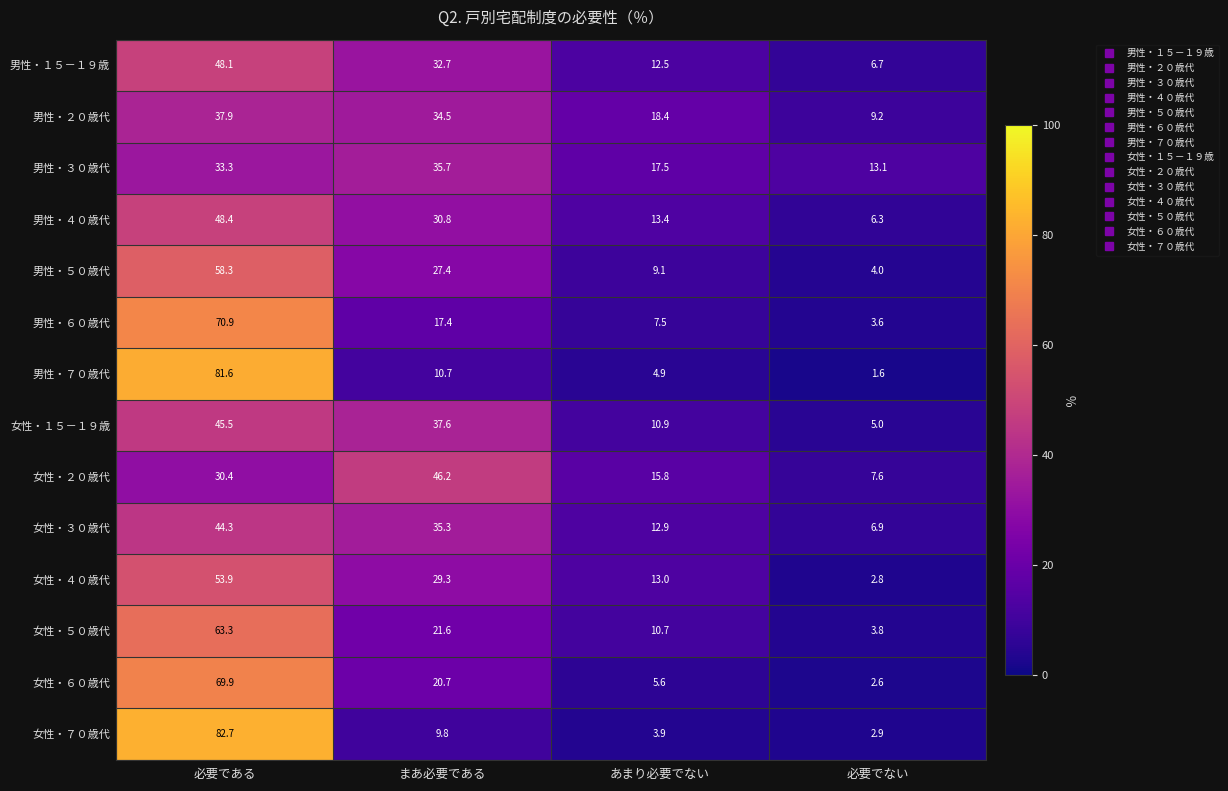

True or false: 男性・２０歳代 has a value of 10.2 at 必要である.

False